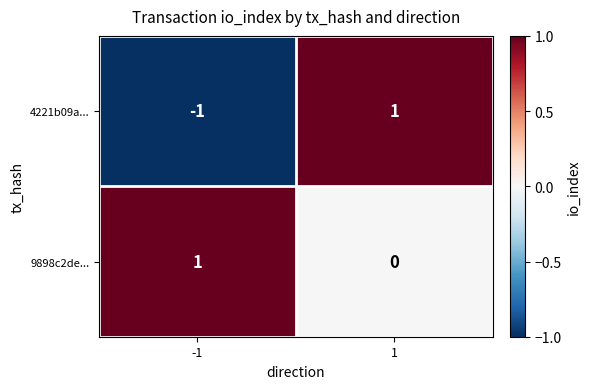

List the series in order of their overall mean, highest first.

9898c2de..., 4221b09a...